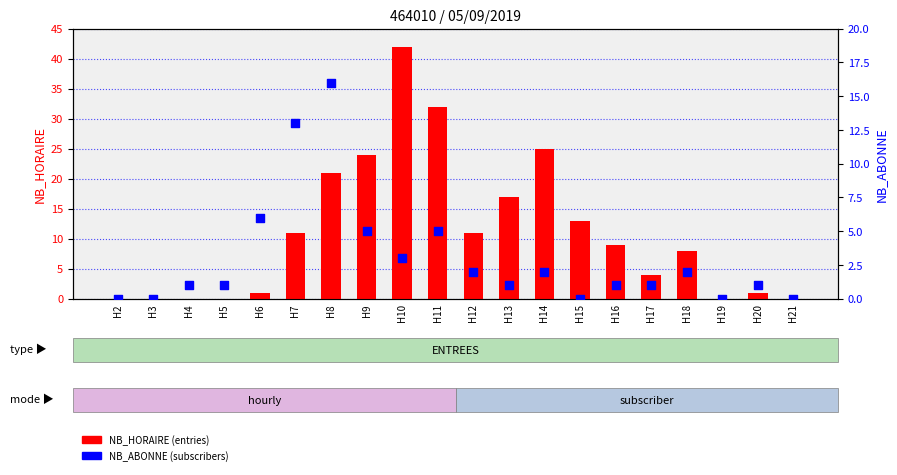

At how many categories does at least one series exceed 30?

2